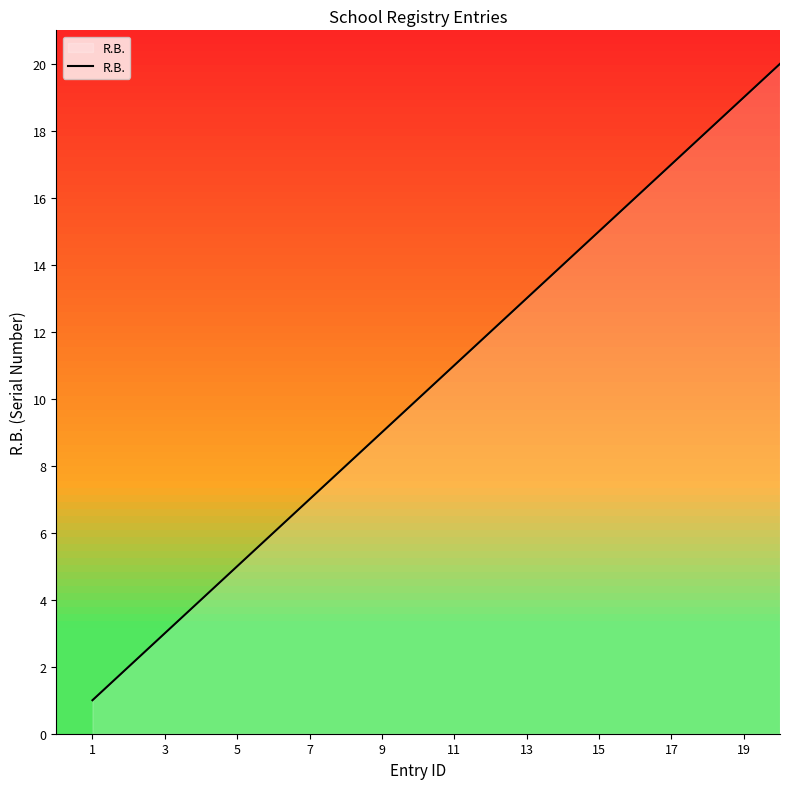

What is the greatest value displayed?

20